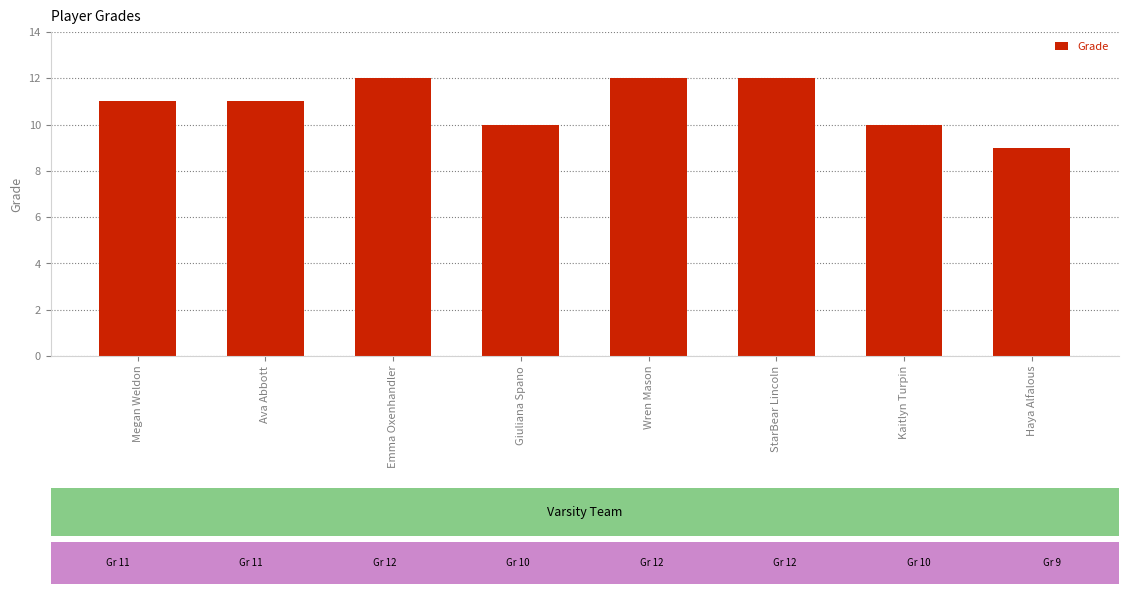

Does the chart contain any negative values?

No